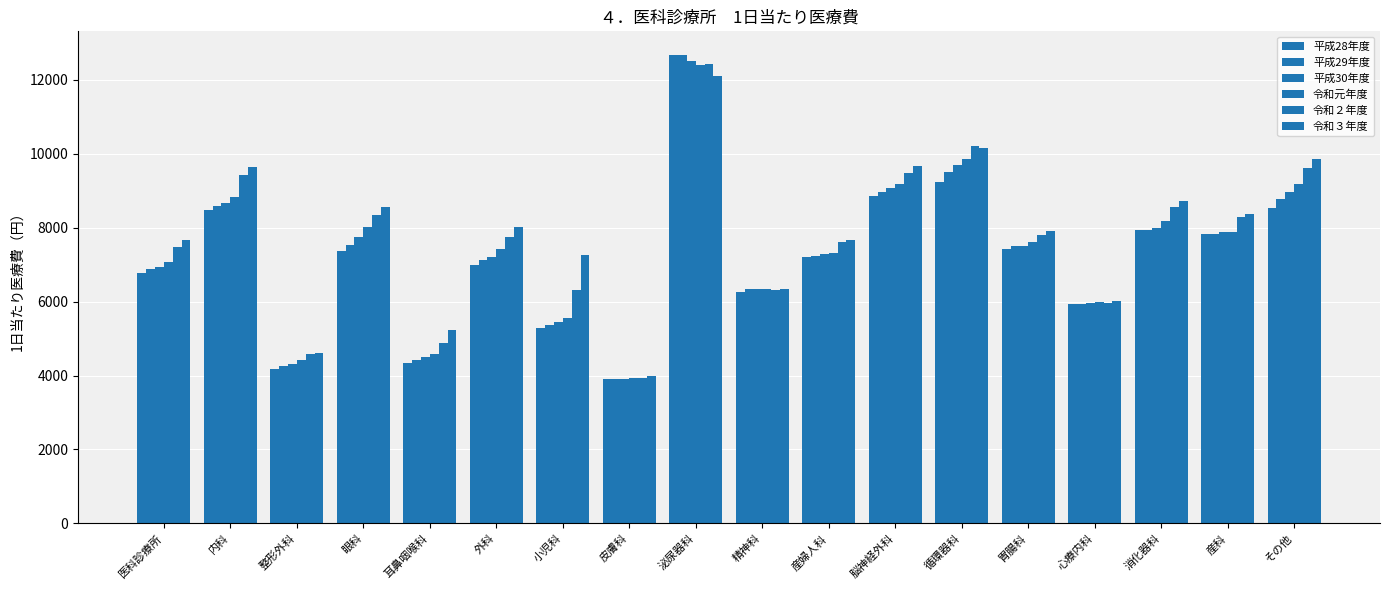

What is the total value across all series at 消化器科?

49360.5